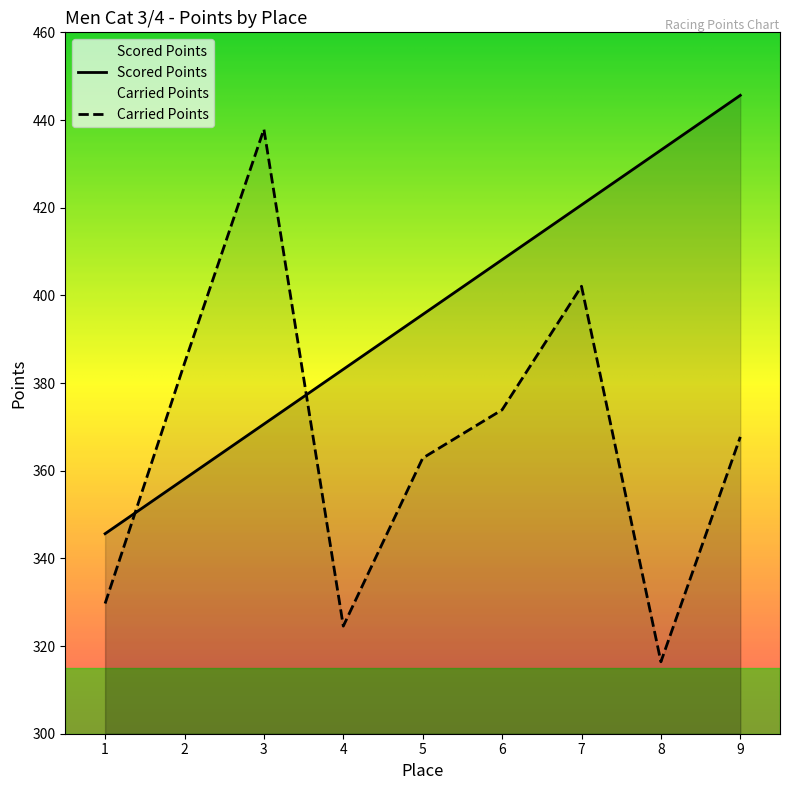

Which has a higher value, 1 or 5?

5